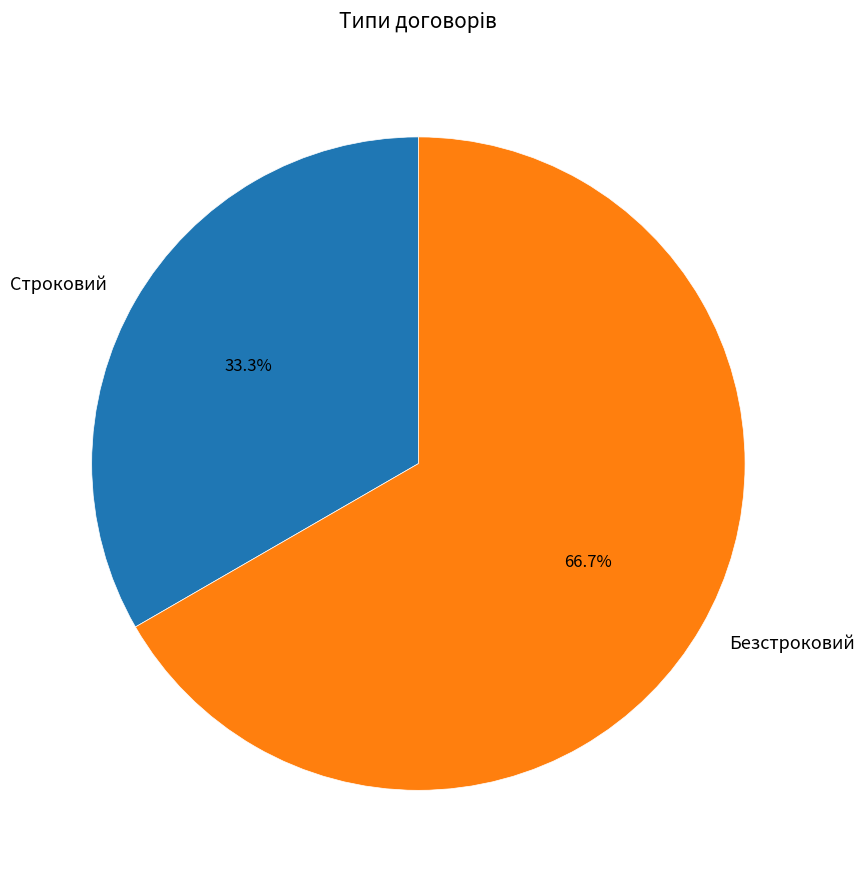

To the nearest percent, what percentage of the pie is Безстроковий?

67%